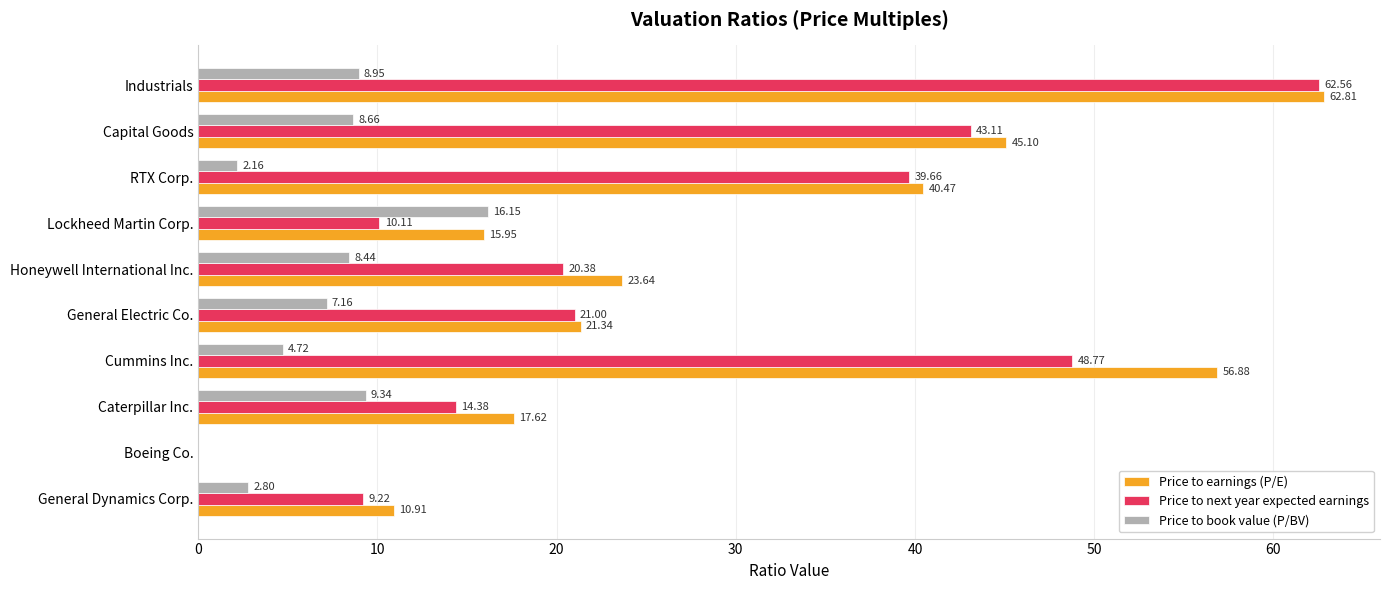

Where is Price to book value (P/BV) nearest to the value 8?

Honeywell International Inc.